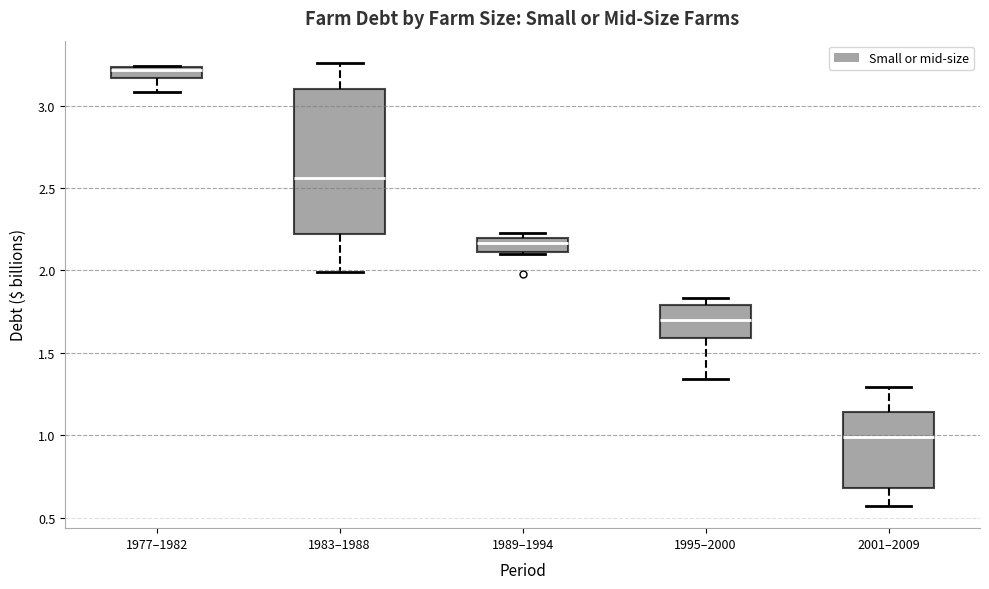

Which box is the tallest, from its lower edge to its upper edge?

1983–1988